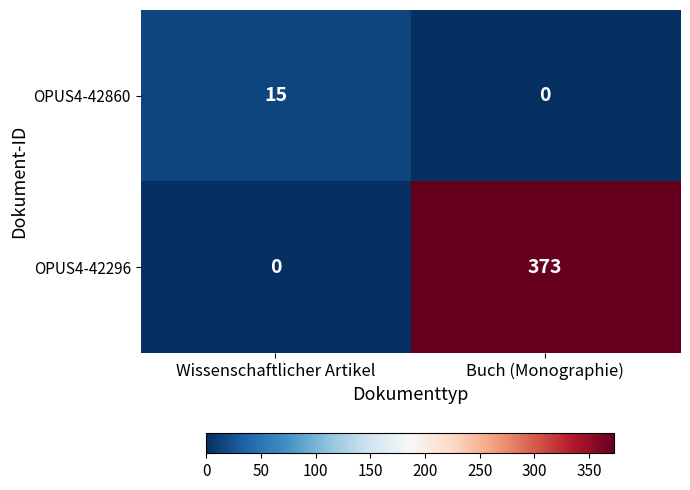

Reading left to right, list all the values displayed in this chart.

OPUS4-42860: Wissenschaftlicher Artikel=15	Buch (Monographie)=0
OPUS4-42296: Wissenschaftlicher Artikel=0	Buch (Monographie)=373